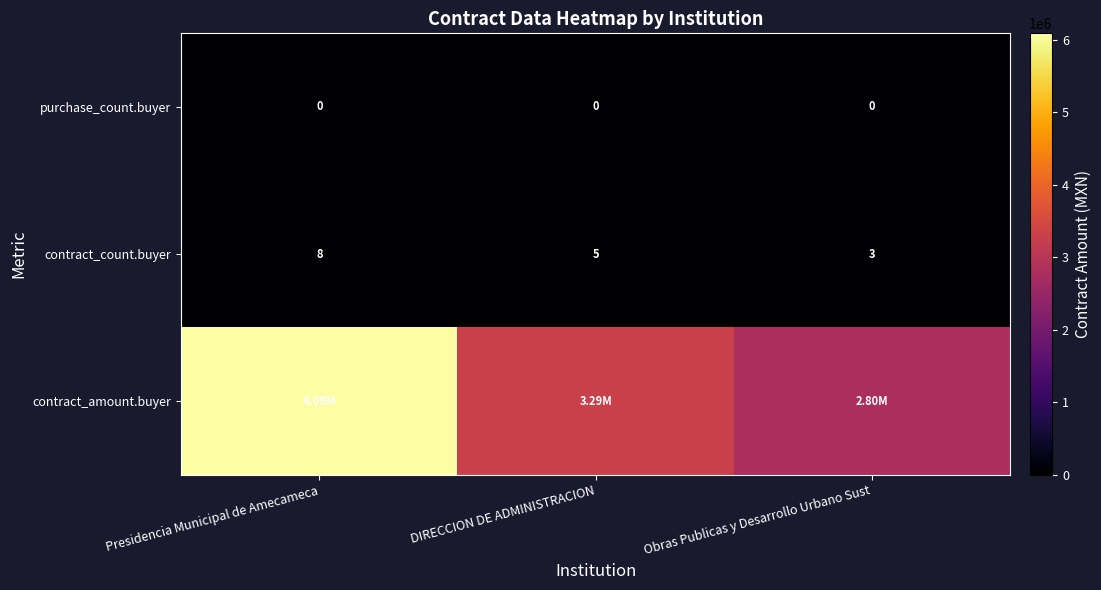

Where does the contract_count.buyer series first go above 5?

Presidencia Municipal de Amecameca